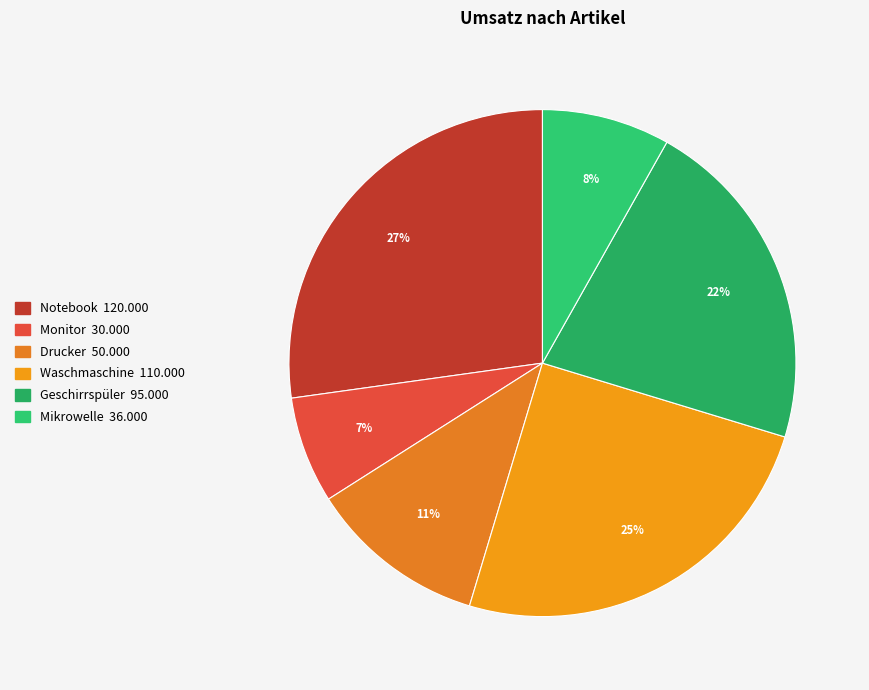

What is the change in value from Drucker to Waschmaschine?

+60000